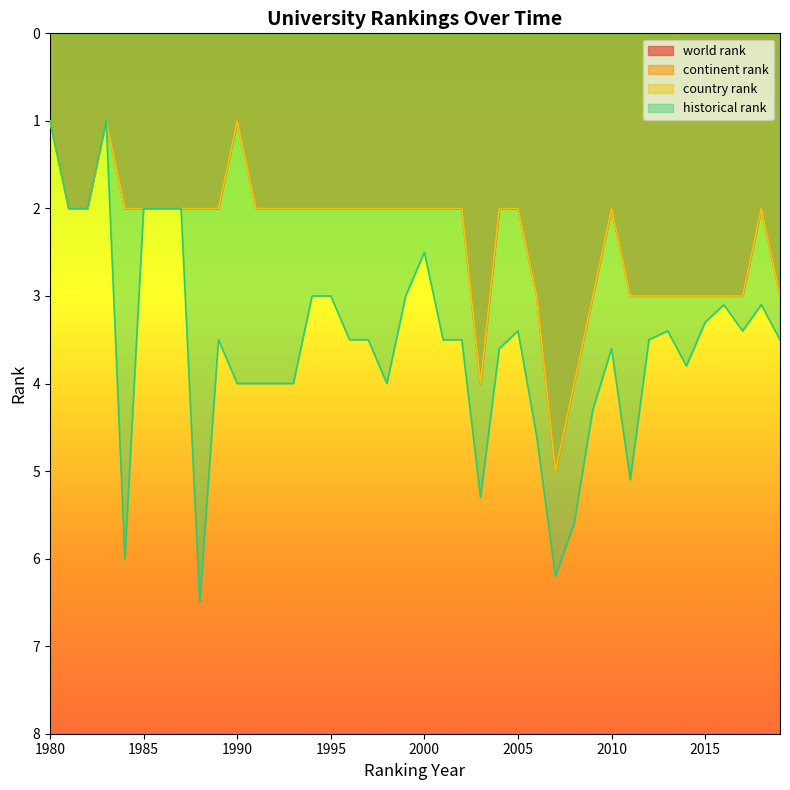

Which has a higher value, 1980 or 1990?

1980